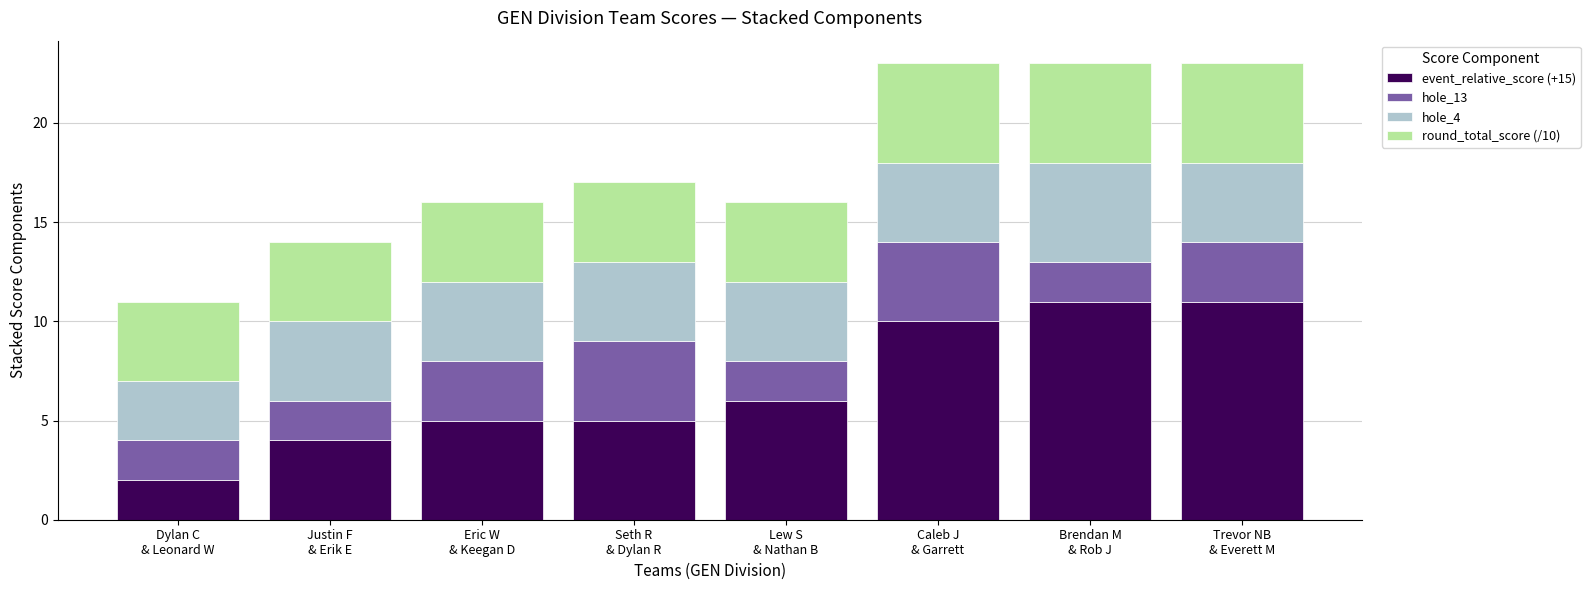

What is the total value across all series at Caleb J
& Garrett?

23